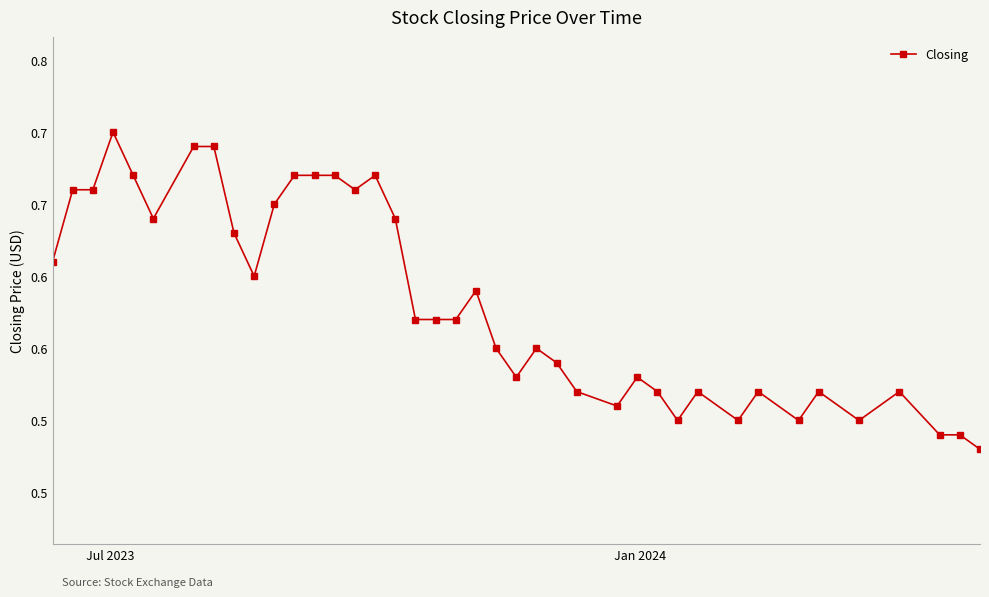

Does the chart have visible grid lines?

No